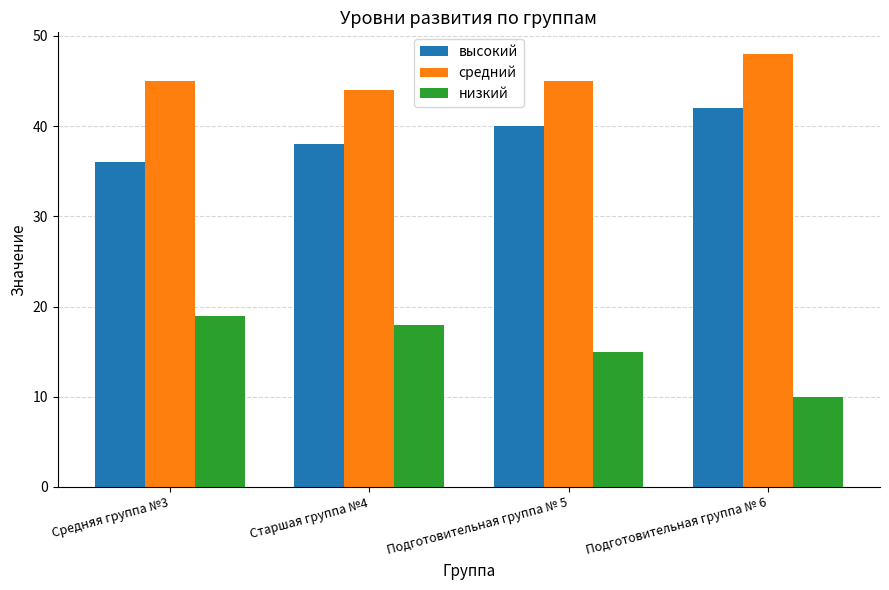

What is the total value across all series at Средняя группа №3?

100